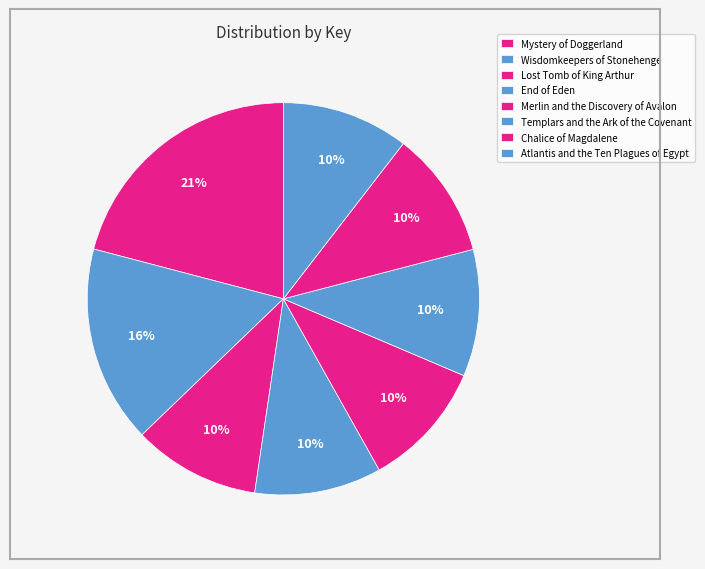

How many slices are in this pie chart?

8